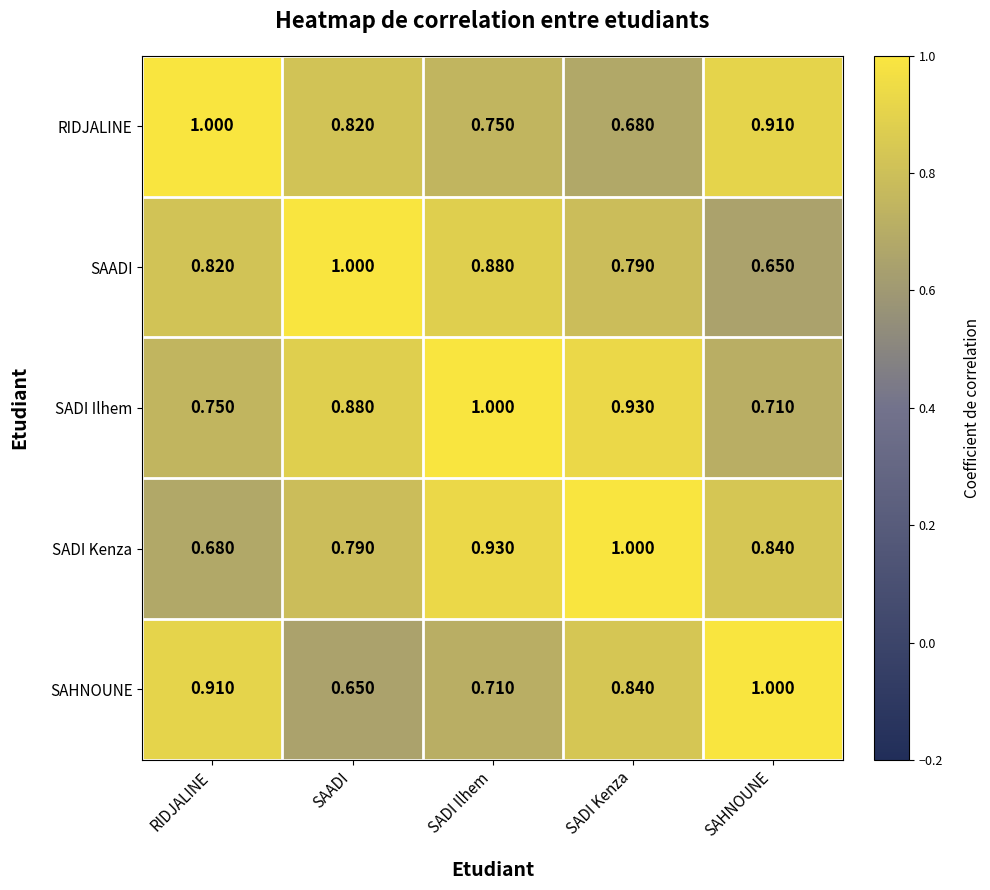

Which series has the largest total across all categories?

SADI Ilhem